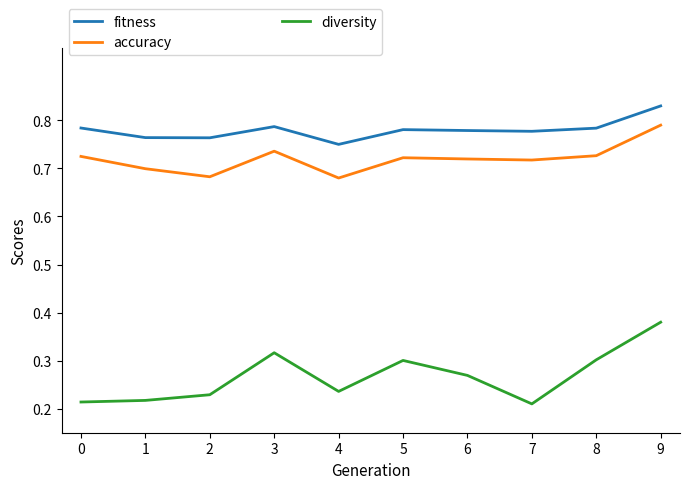

True or false: fitness has a value of 0.4 at 5.

False